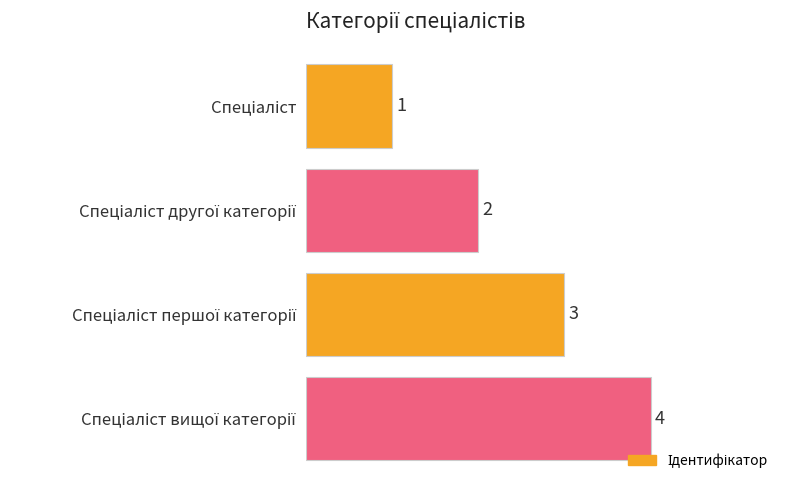

What is the sum of all values?

10